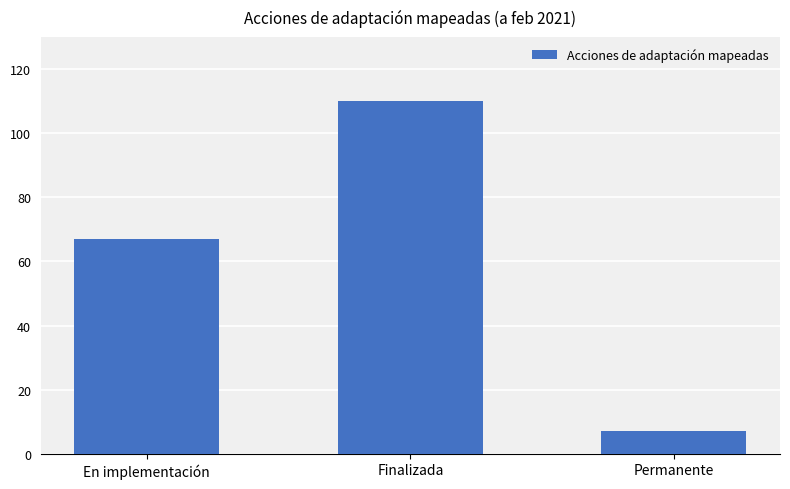

Read the value at En implementación, to the nearest 5.

65